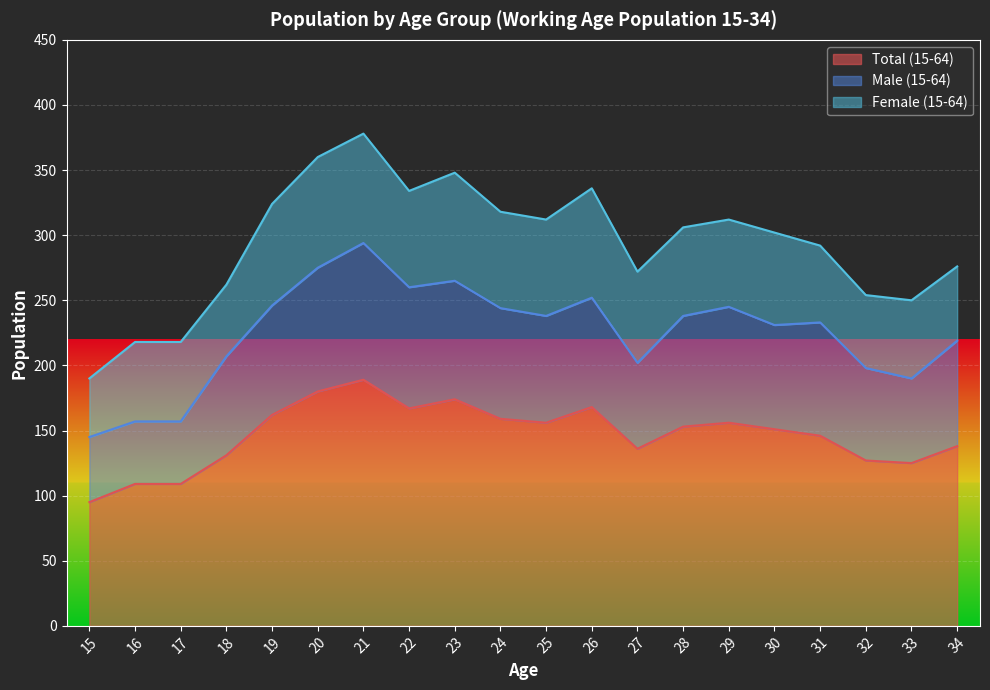

Which label corresponds to the largest value in the chart?

21